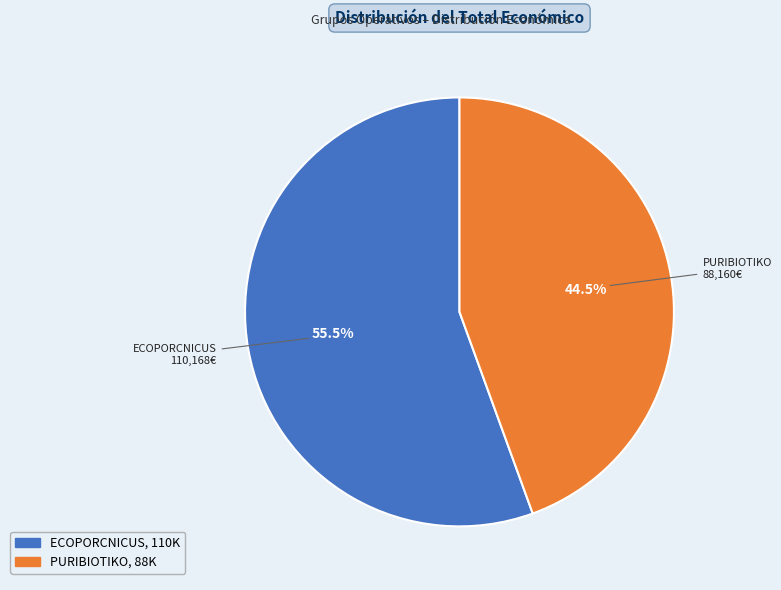

Which category has the smallest portion of the pie?

PURIBIOTIKO